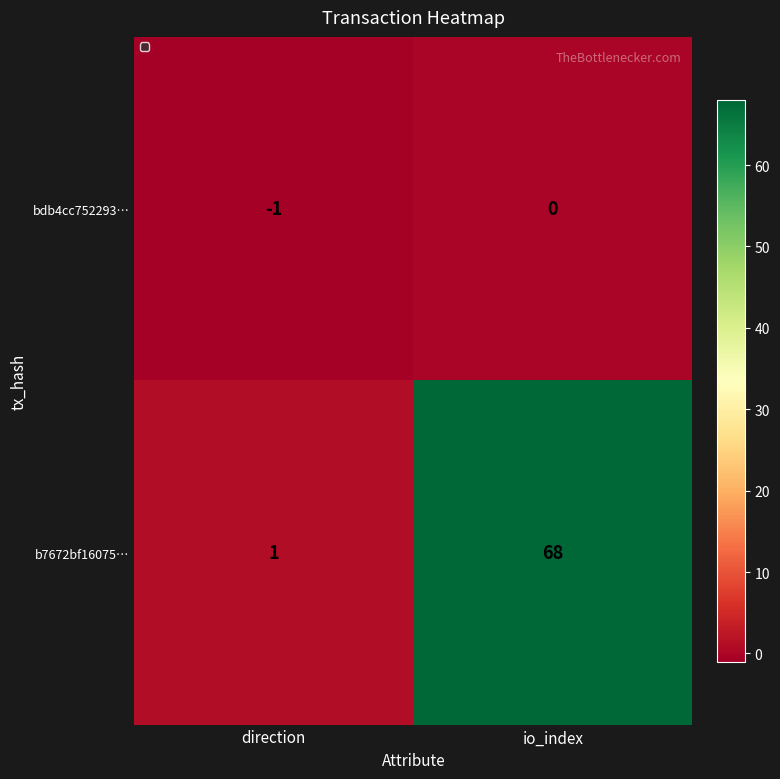

The value of b7672bf16075… at direction is 1. True or false?

True